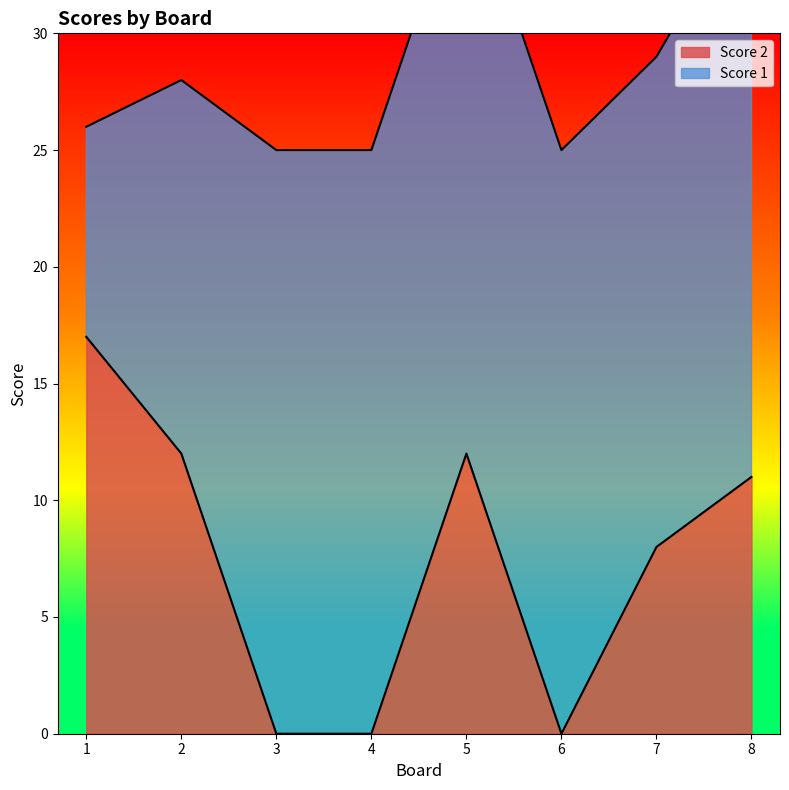

True or false: the data shows -5 at 6.

False